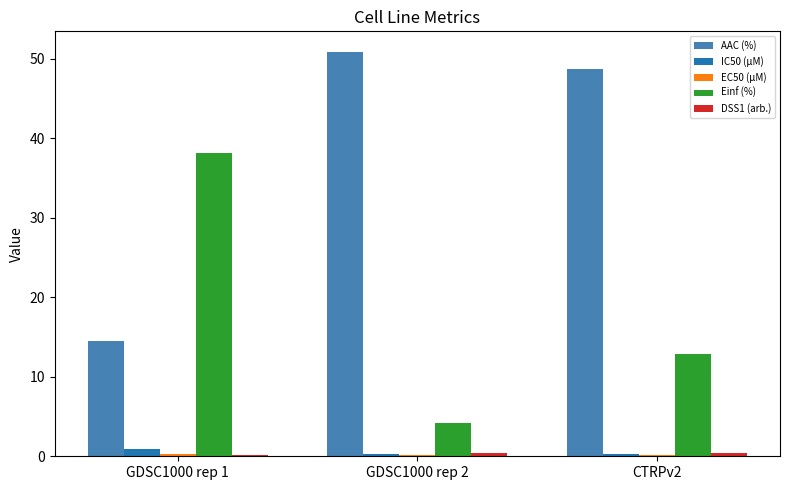

Which series changed the most between GDSC1000 rep 1 and CTRPv2?

AAC (%)